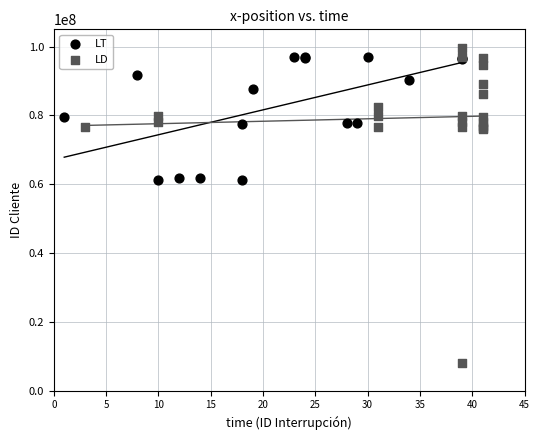

What are all the series names shown in the legend?

LT, LD